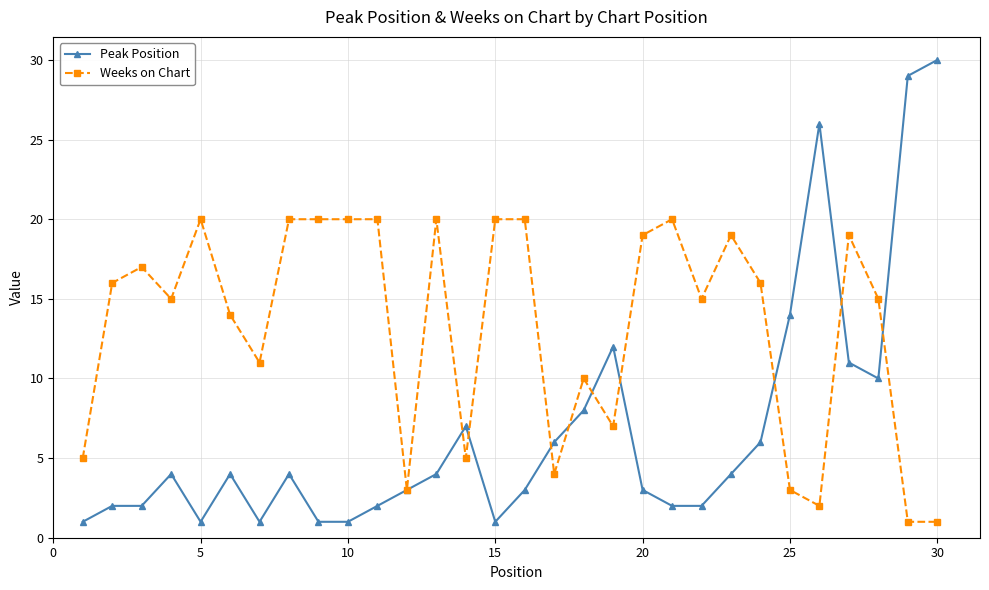

What is the maximum value for Peak Position?

30